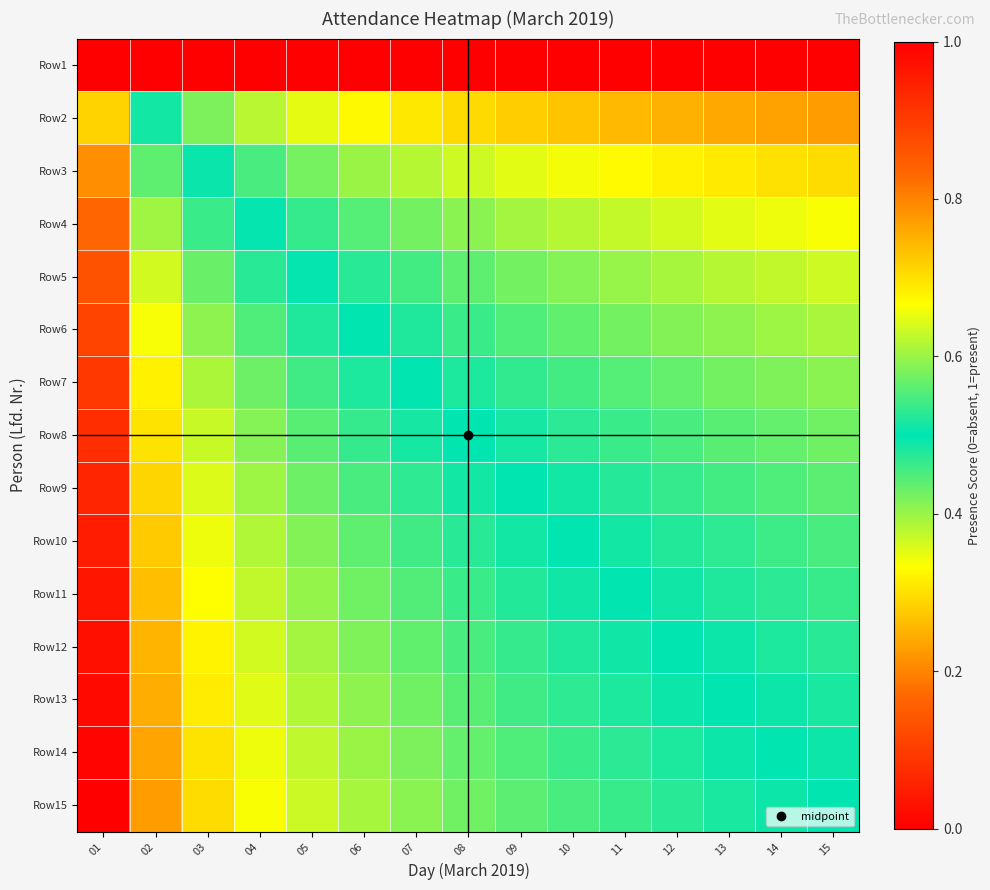

What is the total value across all series at 04?

8.0